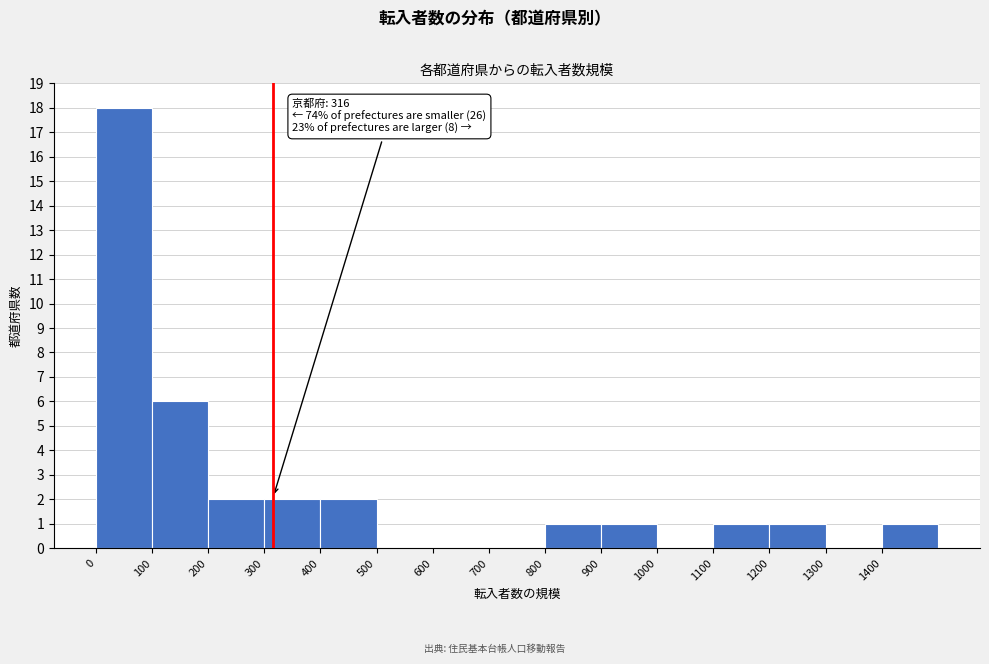

Over which range of the x-axis is the bar tallest?

0 to 100